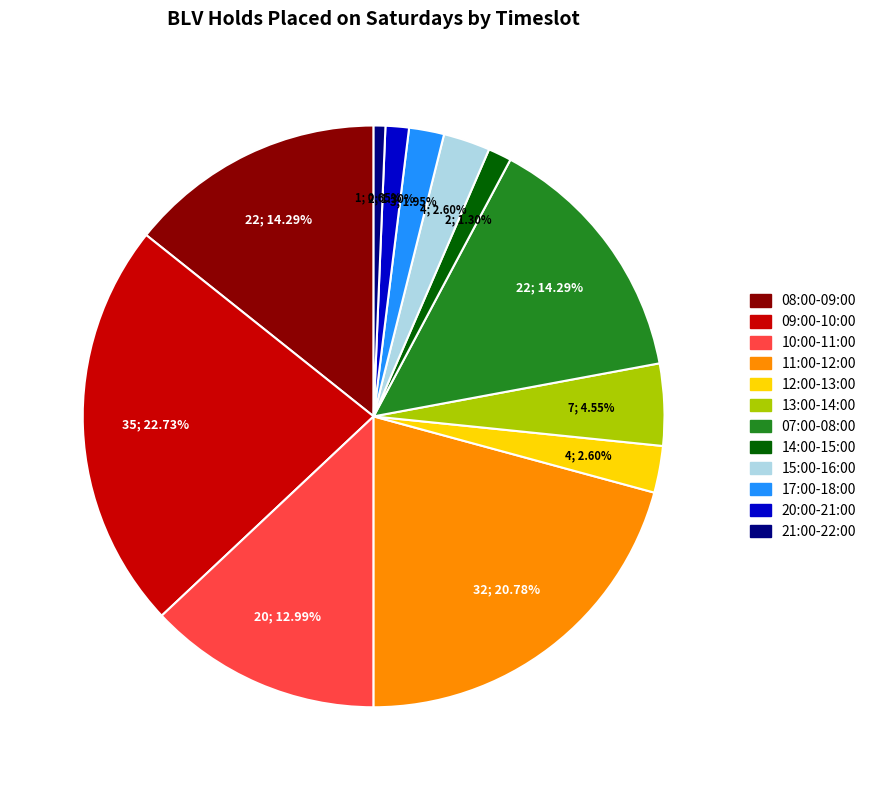

To the nearest percent, what percentage of the pie is 12:00-13:00?

3%